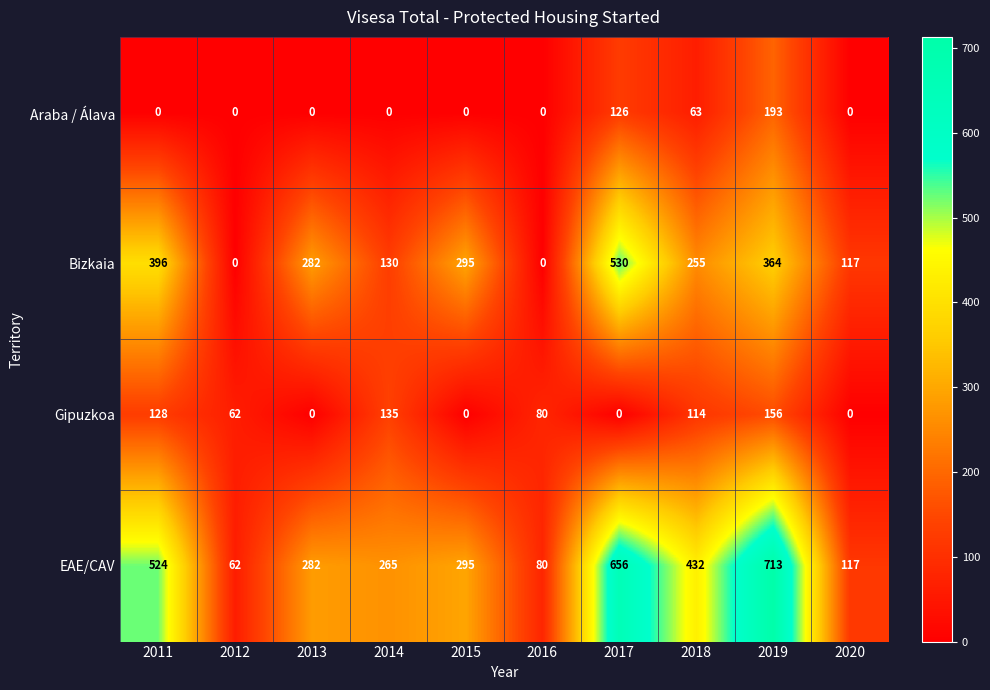

What is the sum of all Bizkaia values?

2369